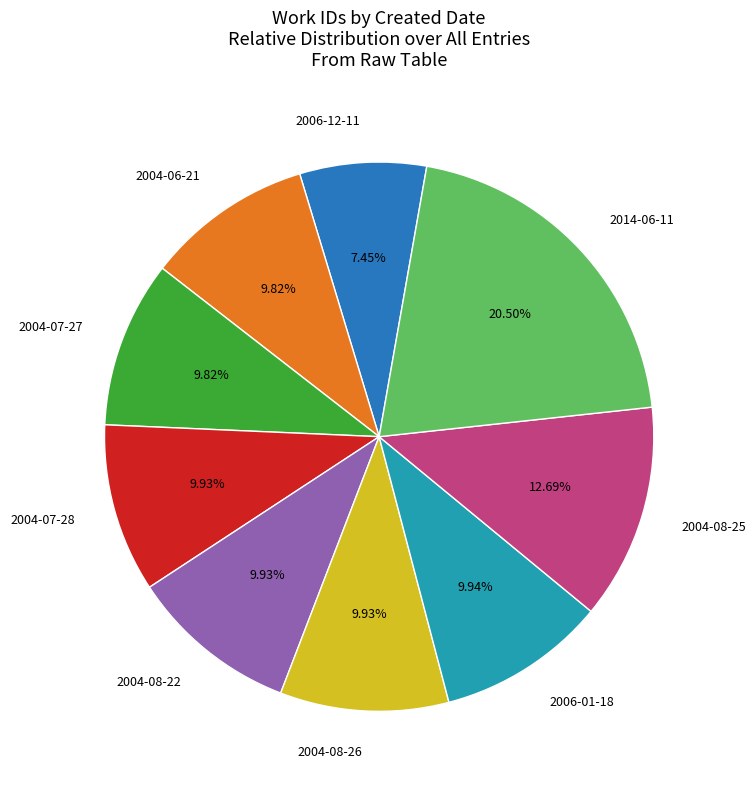

Which category has the smallest portion of the pie?

2006-12-11